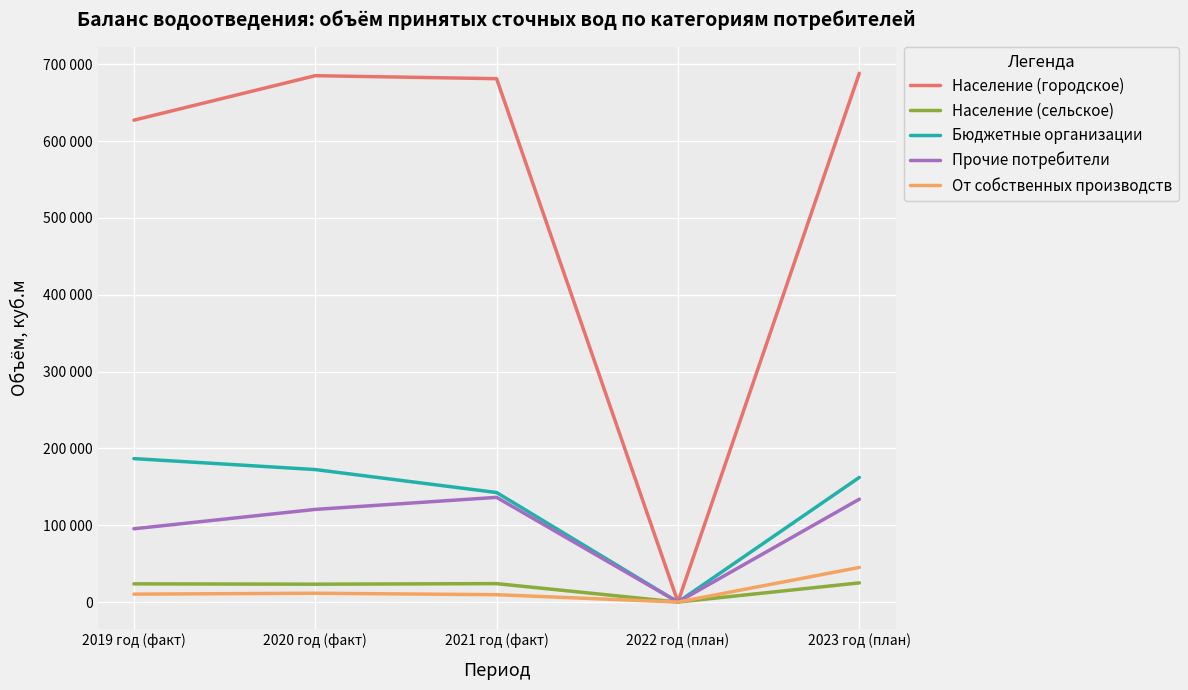

Between 2019 год (факт) and 2023 год (план), which series saw the biggest shift?

Население (городское)